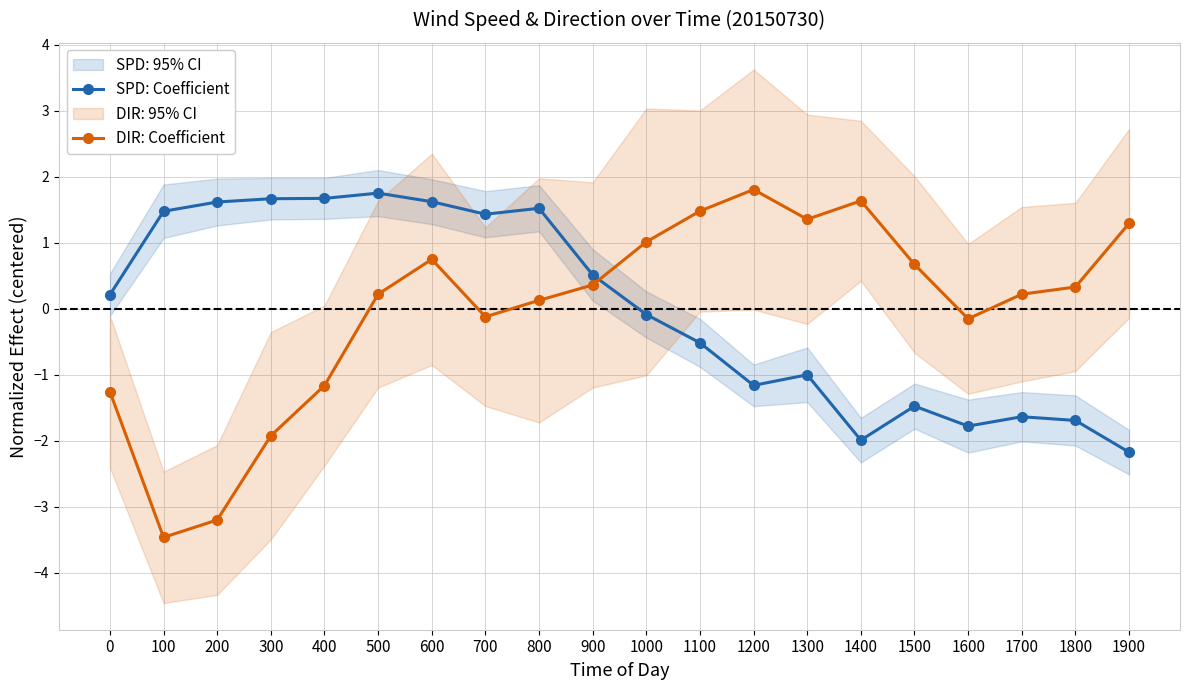

How many lines are shown in the chart?

2